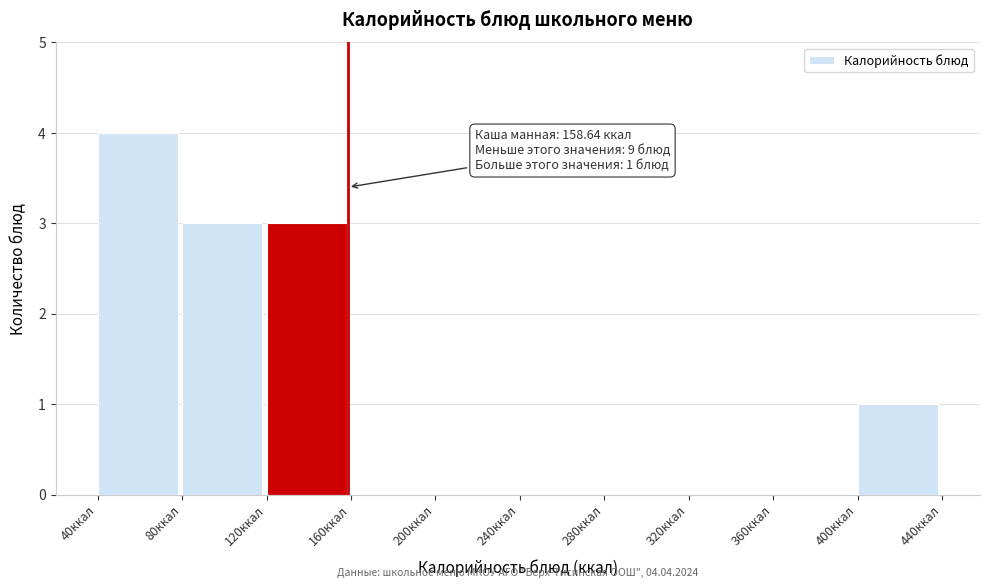

Over which range of the x-axis is the bar tallest?

40 to 80